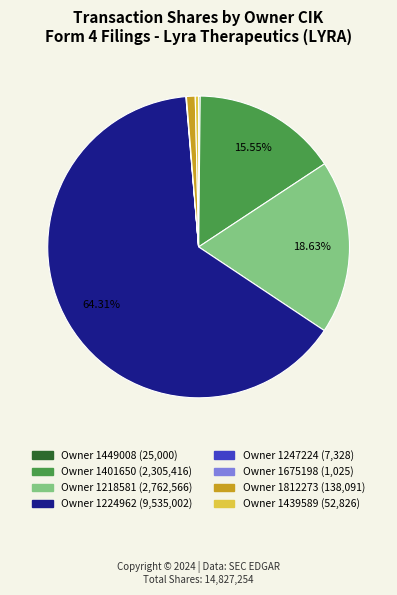

Is there any slice that represents more than half of the pie?

Yes